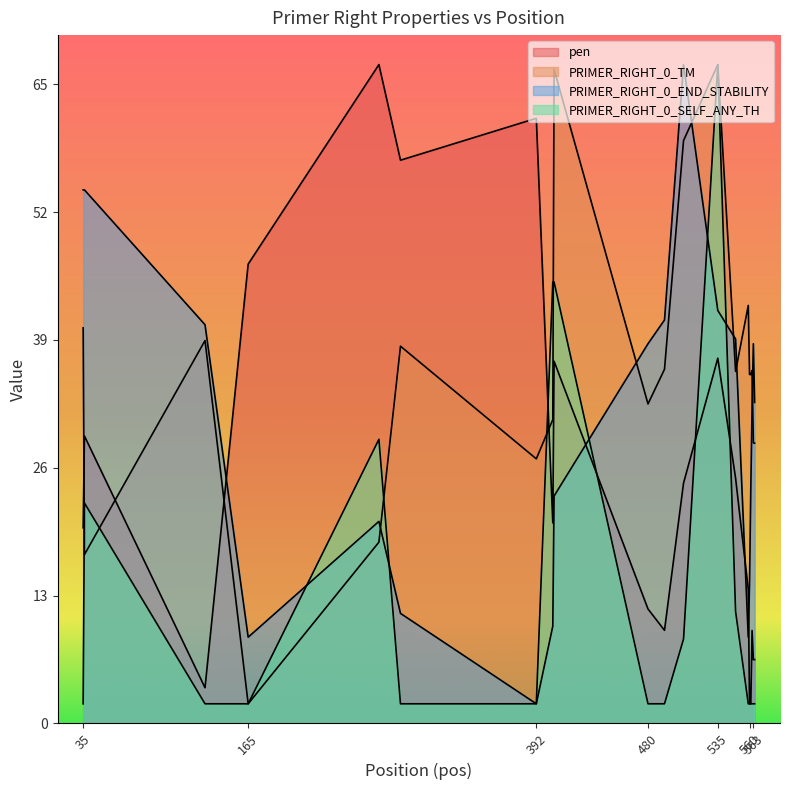

Is it true that pen equals 3.5 at 561?

False